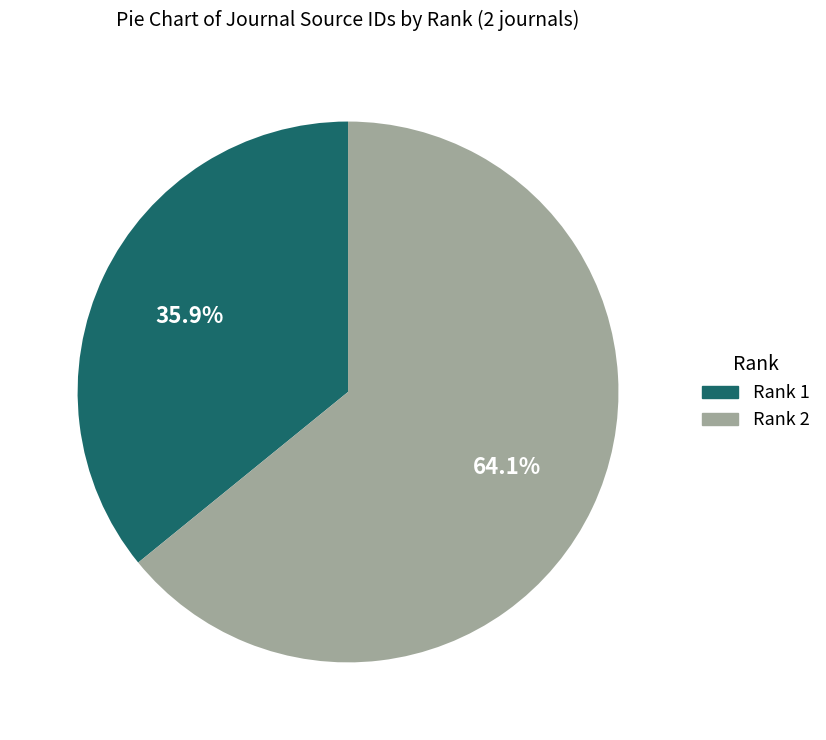

Is there a majority slice in this chart?

Yes